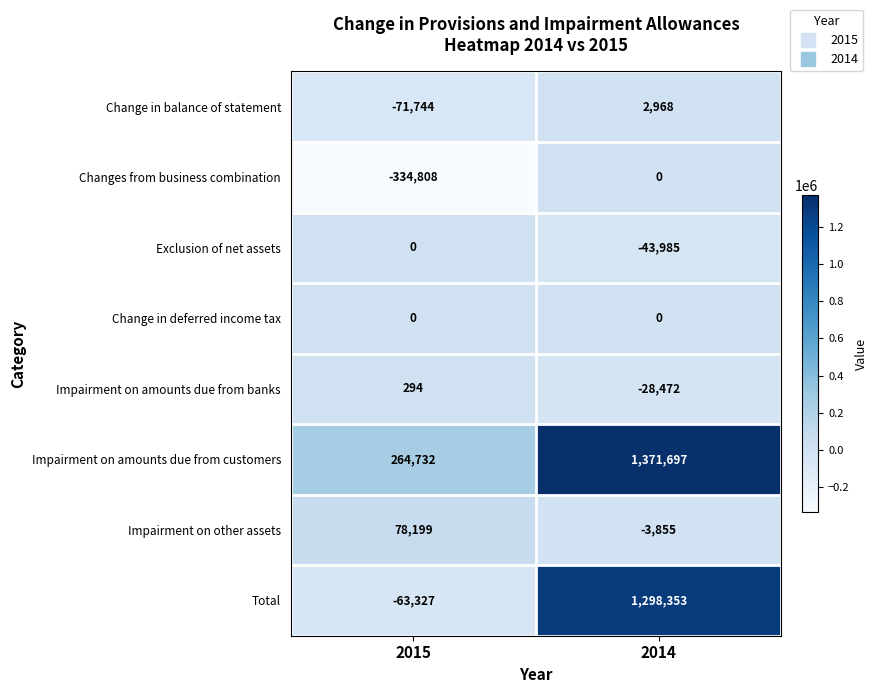

At how many categories does at least one series exceed 1141840?

1